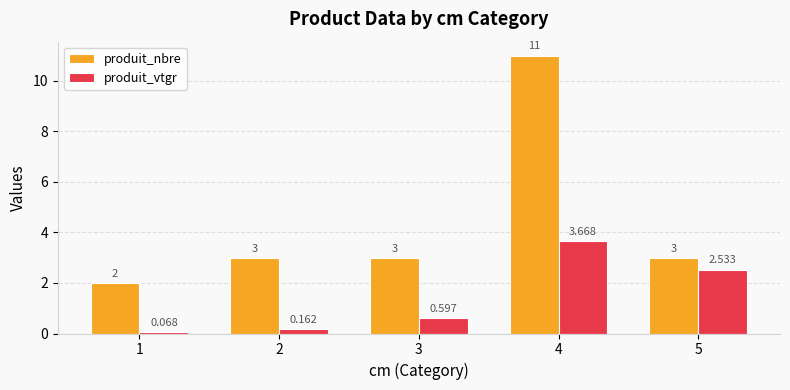

Count the produit_nbre values in the range 3 to 4.

3